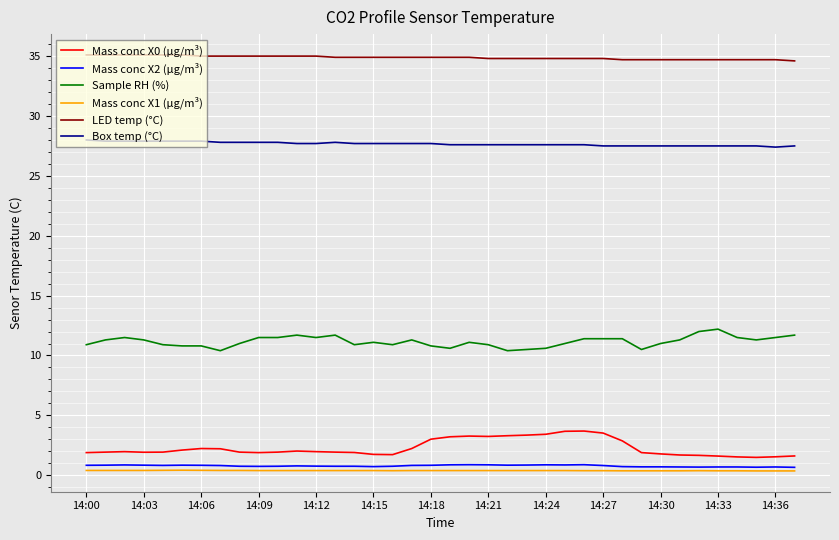

Does the chart have visible grid lines?

Yes